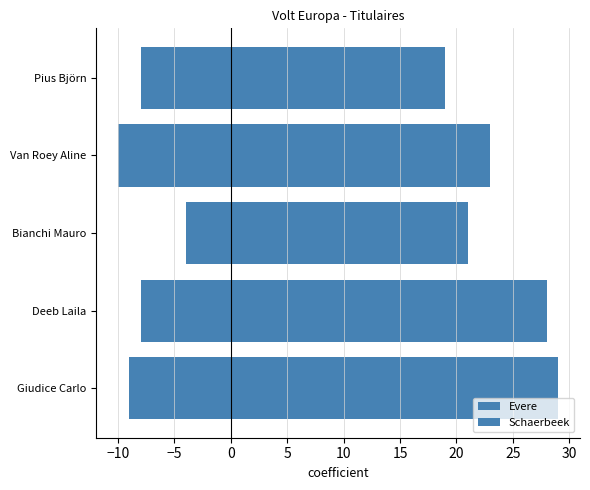

True or false: Evere has a value of -10 at Van Roey Aline.

True